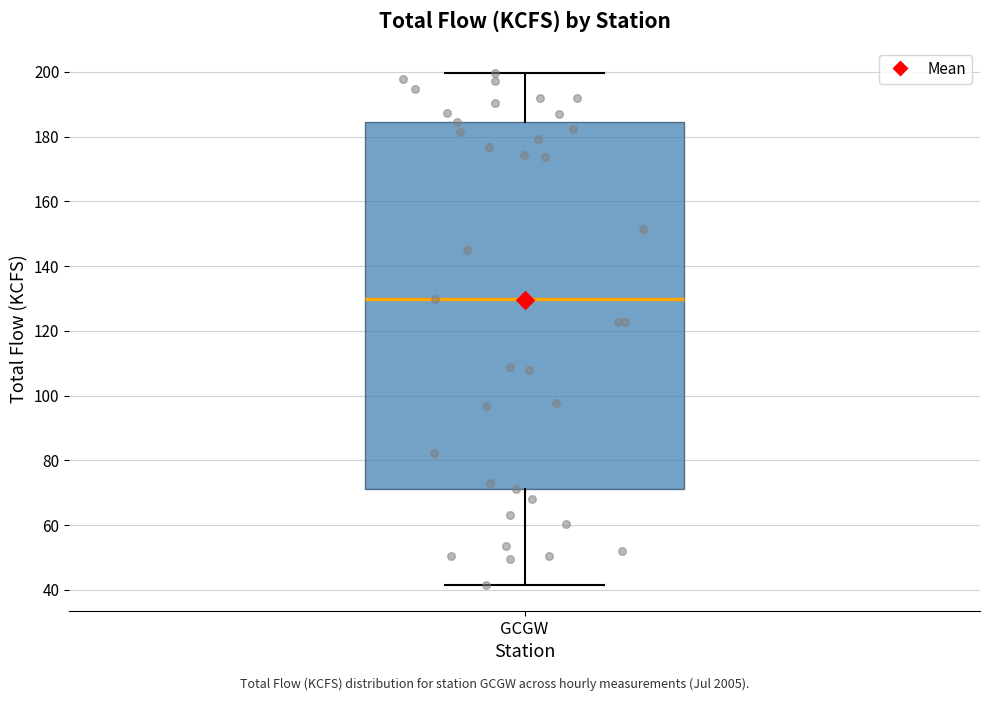

Read this box plot against the y-axis: the position of the median line, the range covered by the box, and the ends of both whiskers. The values are not printed on the chart, so give them approximately, as read against the axis.

median 130, box 72 to 184, whiskers 42 to 200